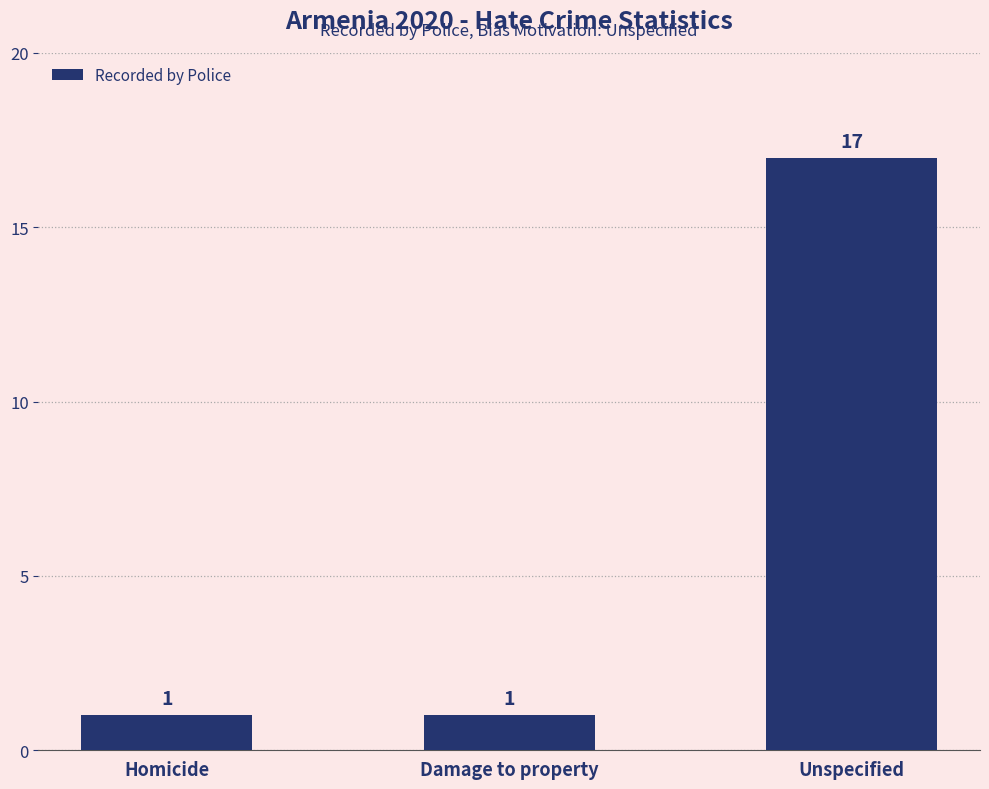

What is the greatest value displayed?

17